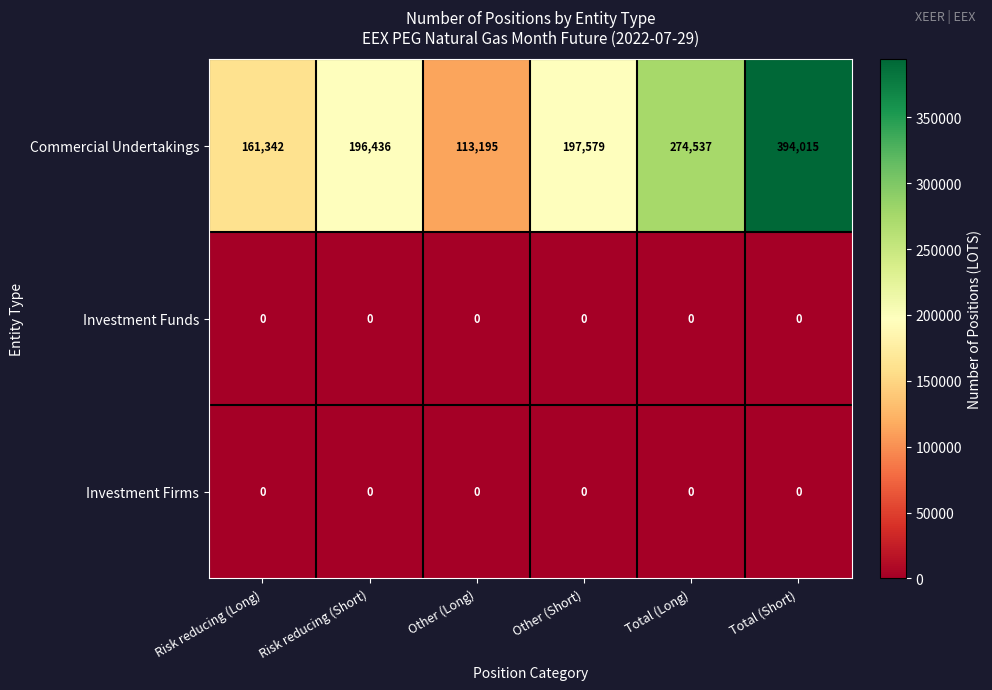

What is the sum of the Commercial Undertakings values at Risk reducing (Short) and Total (Short)?

590451